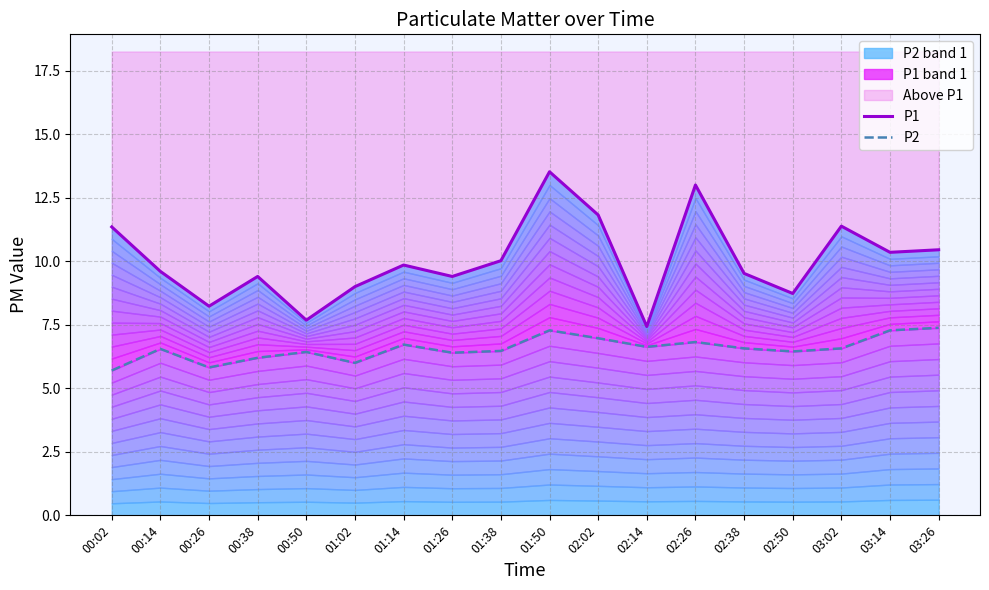

True or false: P1 and P2 intersect in this chart.

False